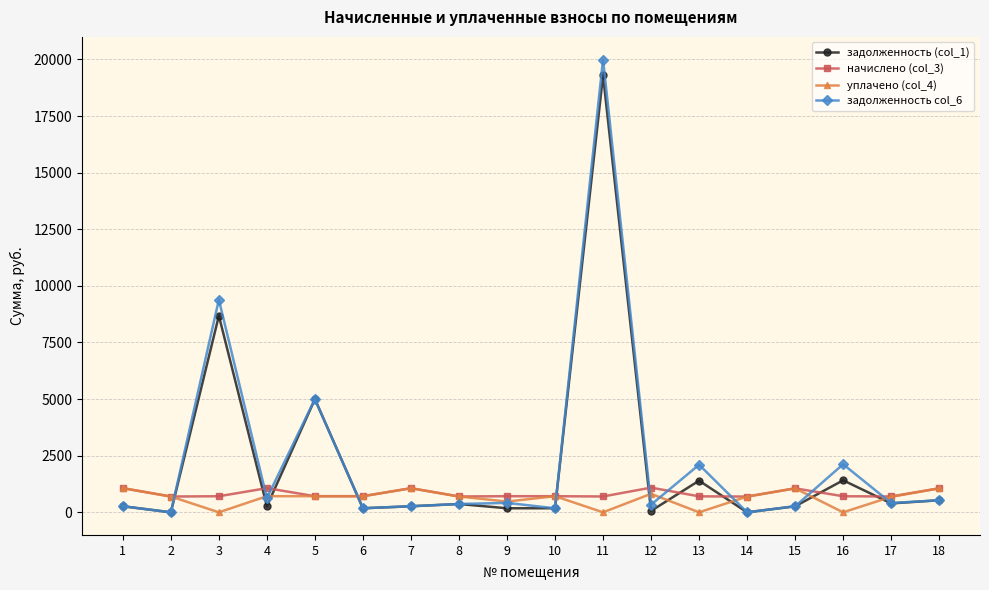

What is the lowest value of the начислено (col_3) series?

695.2